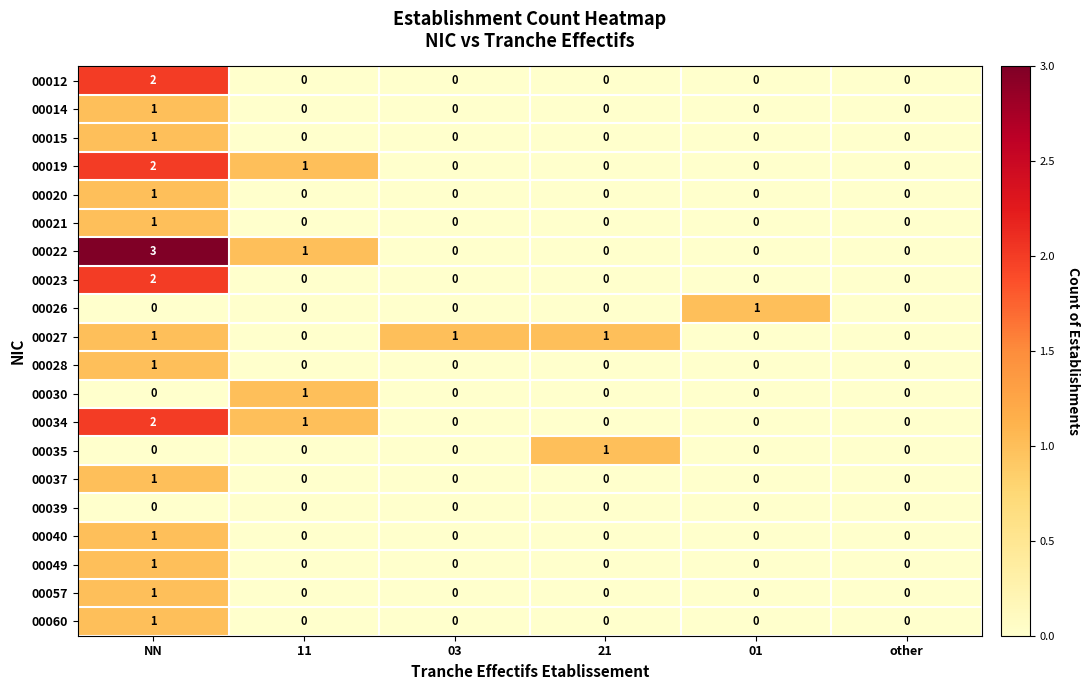

Which category has the highest value in the 00057 series?

NN